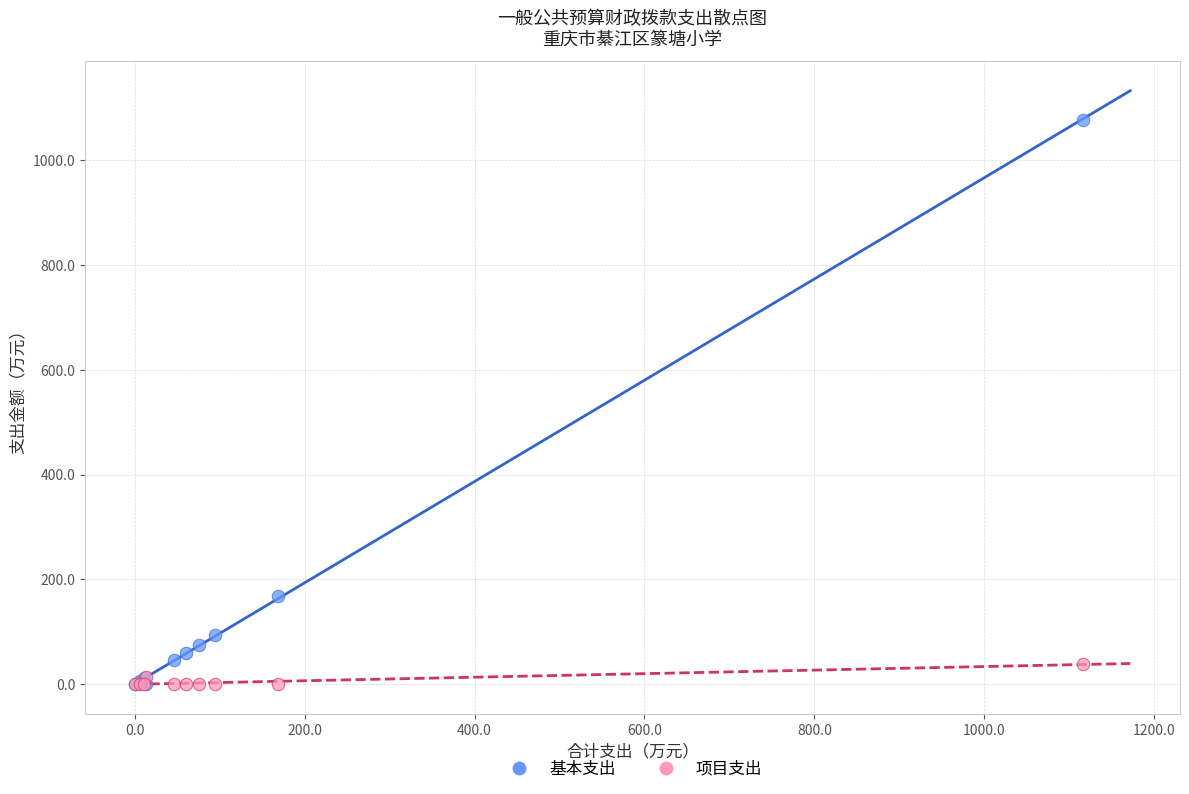

What are all the series names shown in the legend?

基本支出, 项目支出